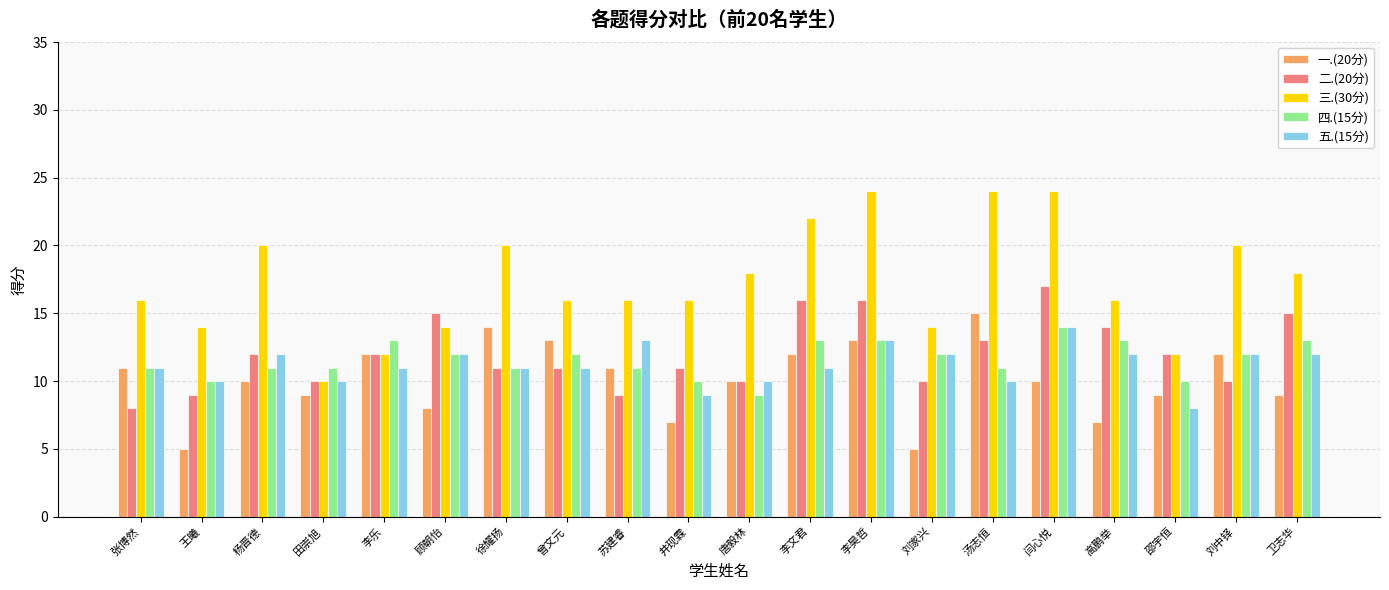

What is the label of the 15th bar from the left?

汤志恒